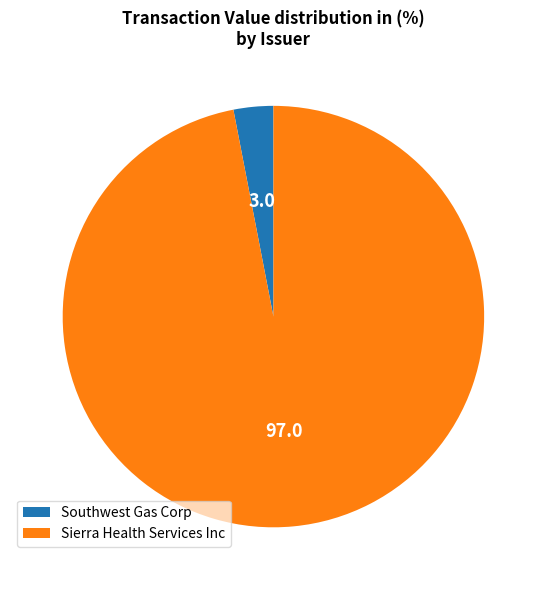

What is the largest slice in the pie chart?

Sierra Health Services Inc